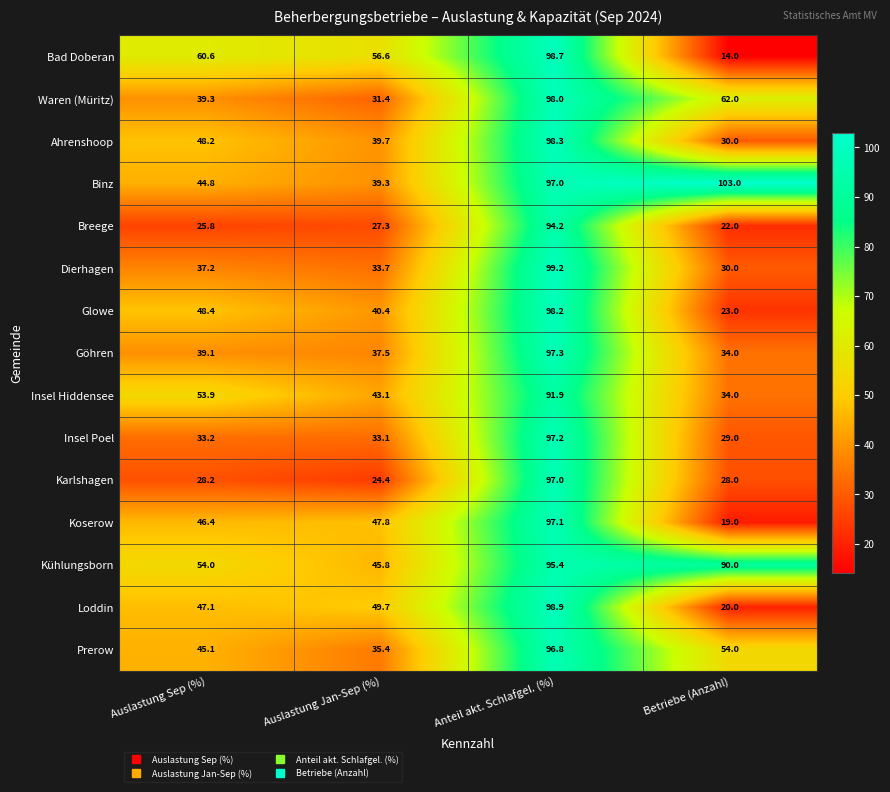

Which series has the largest total across all categories?

Kühlungsborn